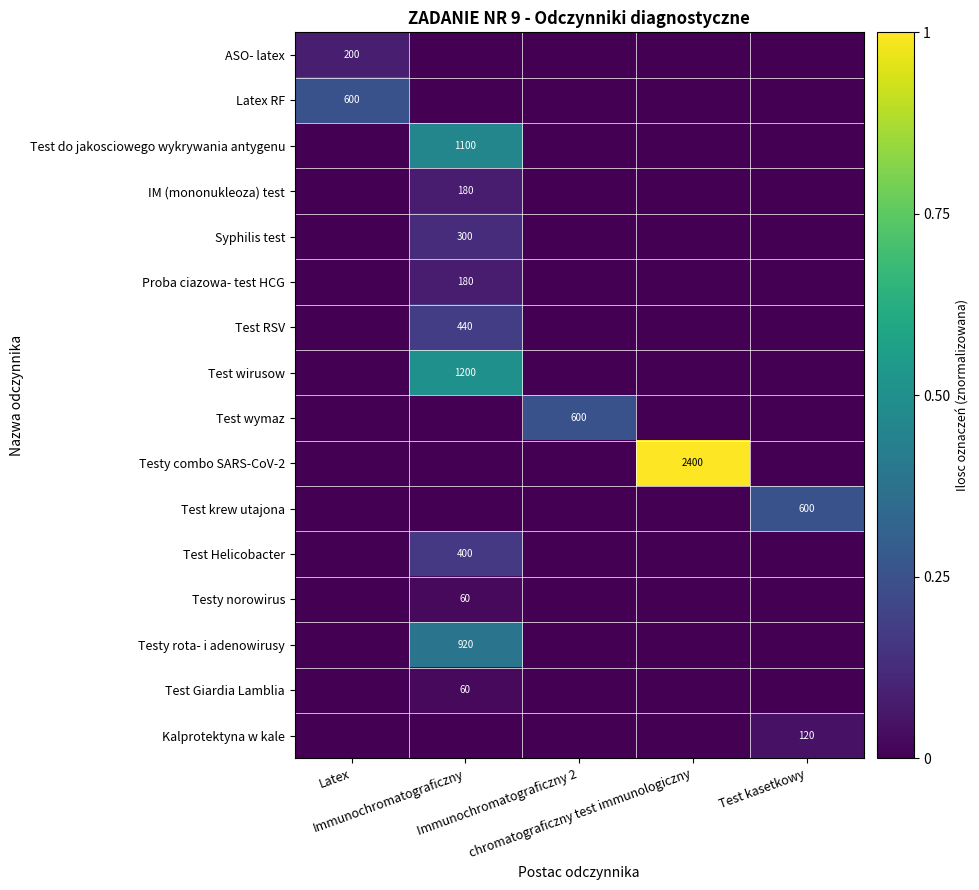

What is the greatest value displayed?

1.0